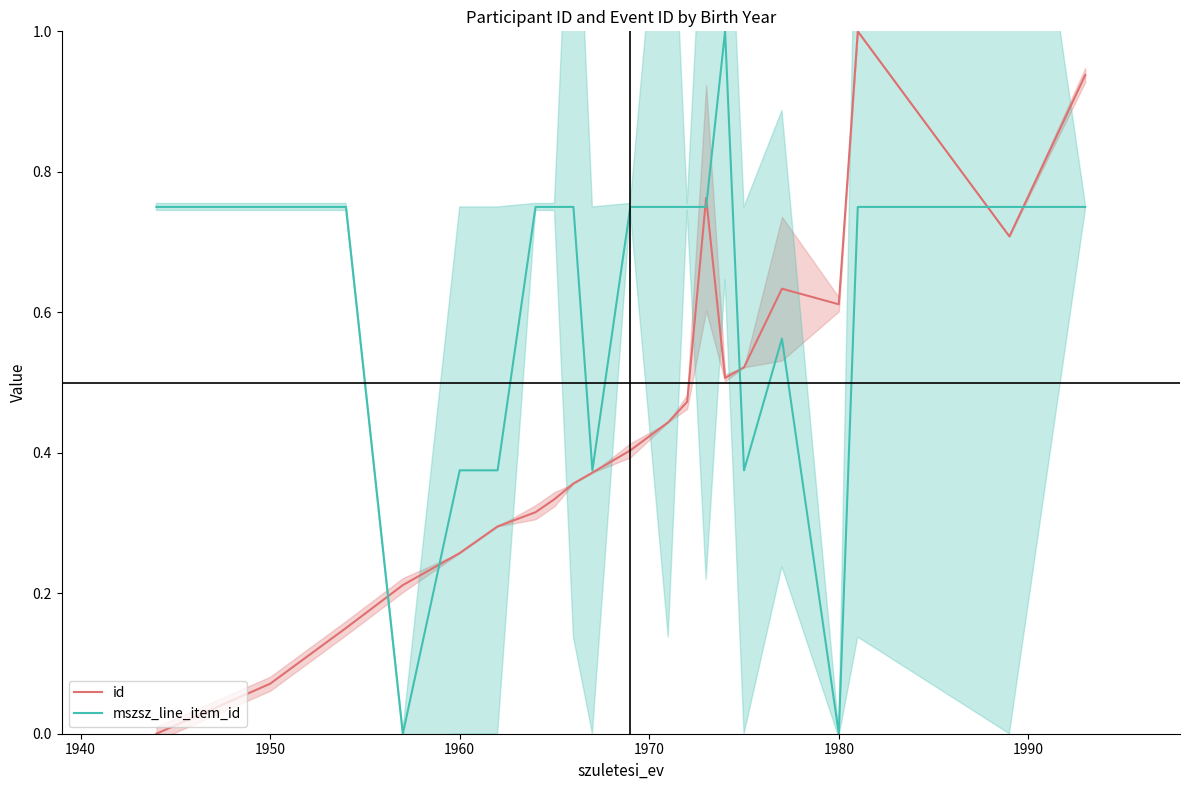

Reading left to right, what are all the values shown in this chart?

id: 0.0	0.1	0.2	0.2	0.3	0.3	0.3	0.3	0.4	0.4	0.4	0.4	0.5	0.8	0.5	0.5	0.6	0.6	1.0	0.7	0.9
mszsz_line_item_id: 0.8	0.8	0.8	0.0	0.4	0.4	0.8	0.8	0.8	0.4	0.8	0.8	0.8	0.8	1.0	0.4	0.6	0.0	0.8	0.8	0.8